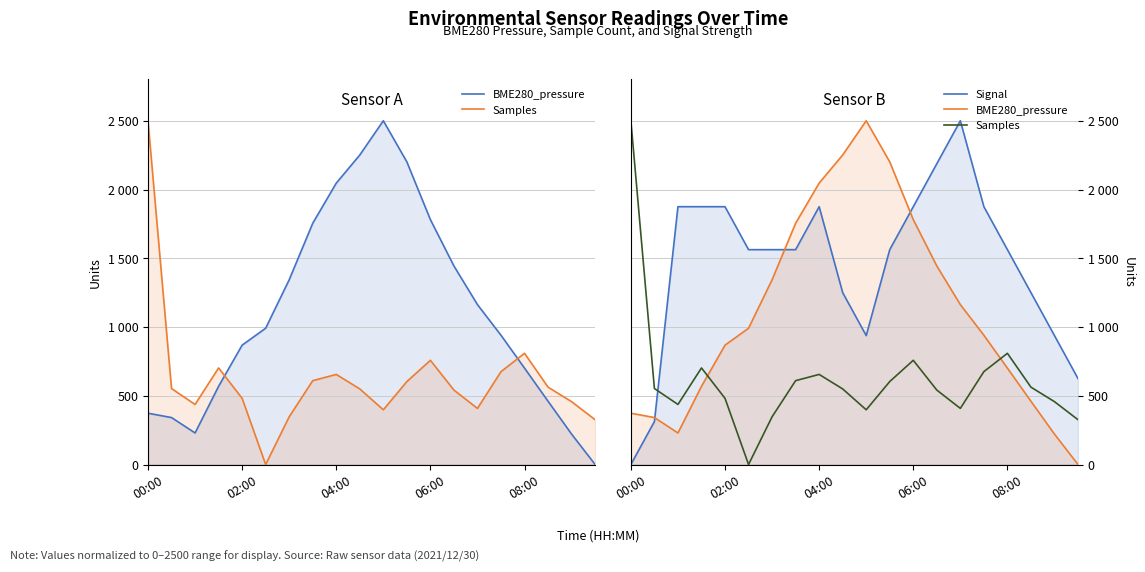

At which category does the chart reach its minimum across all series?

19